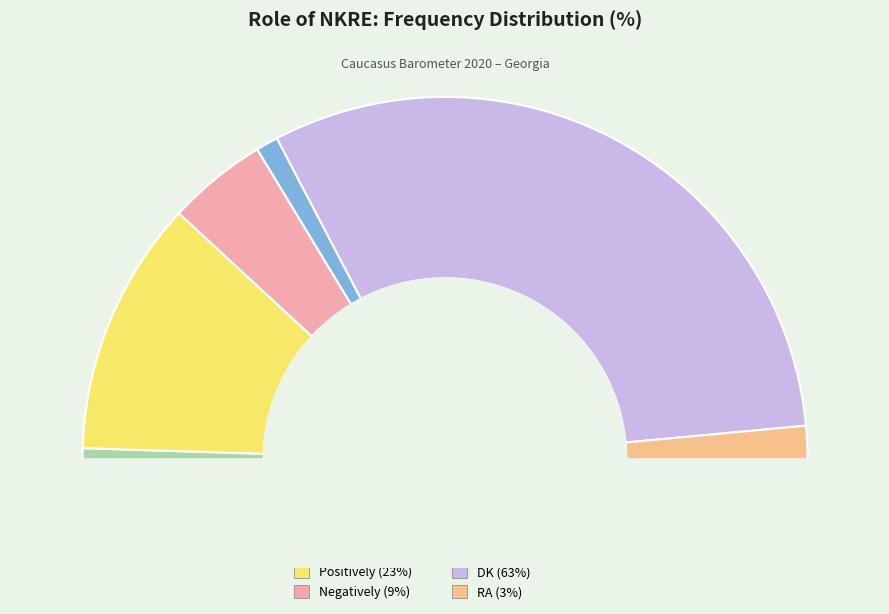

What is the change in value from Very positively to Positively?

+22